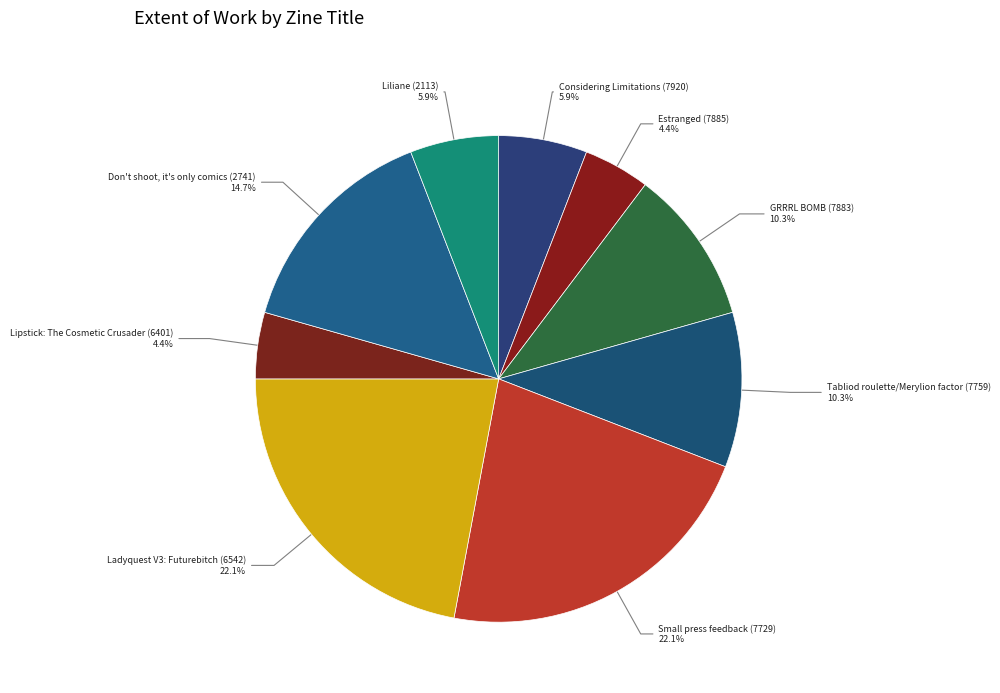

Between Don't shoot, it's only comics (2741) and GRRRL BOMB (7883), which is larger?

Don't shoot, it's only comics (2741)